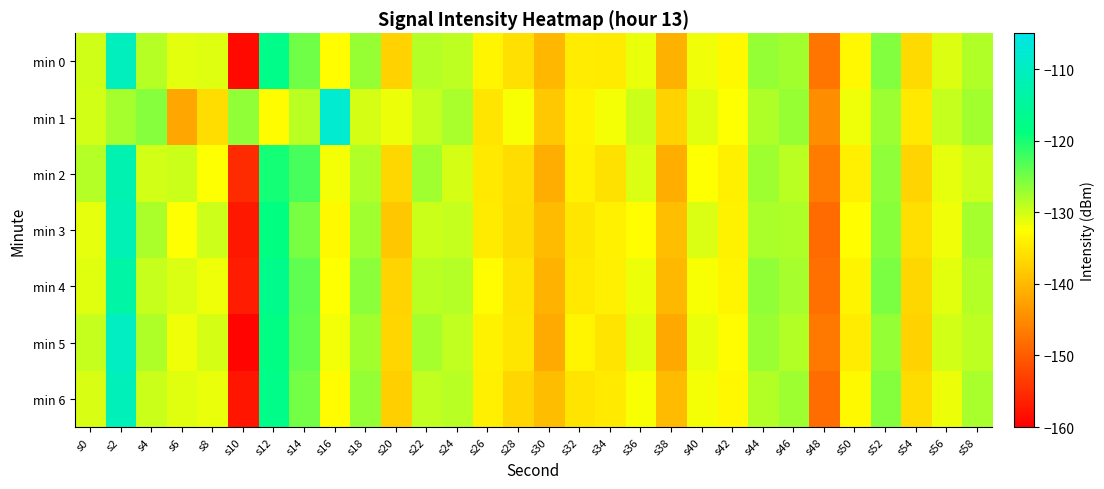

At how many categories does at least one series exceed -128?

13